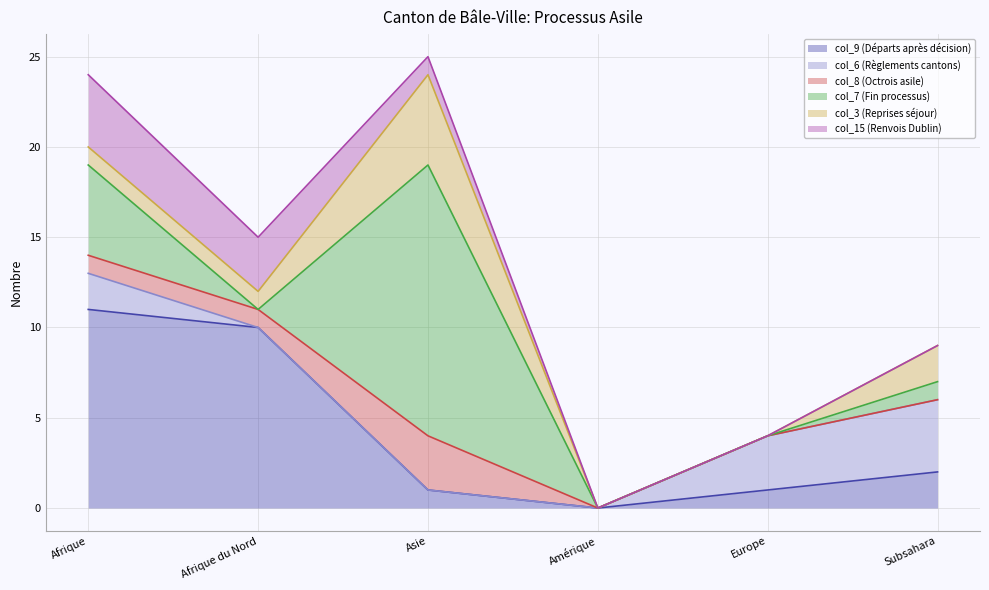

What is the difference between the second highest and minimum values in the col_3 (Reprises séjour) series?

2